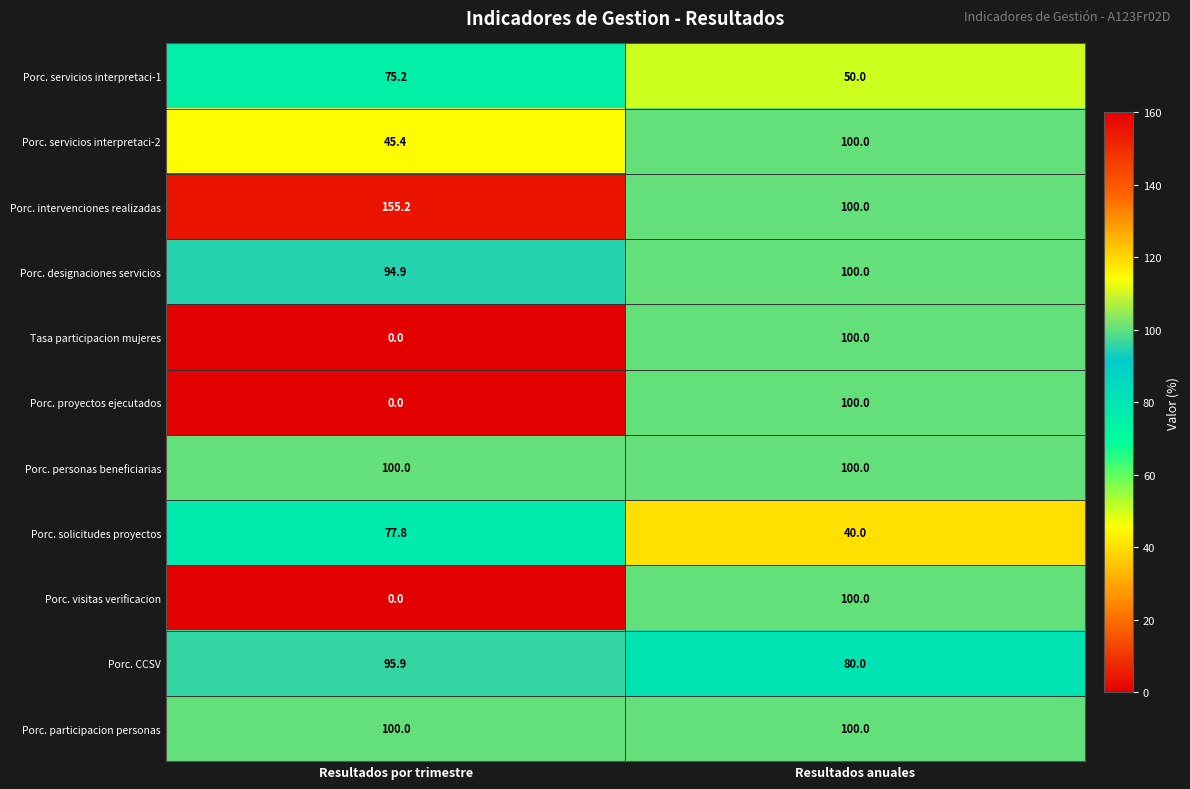

Reading left to right, what are all the values shown in this chart?

Porc. servicios interpretaci-1: 75.2	50.0
Porc. servicios interpretaci-2: 45.4	100.0
Porc. intervenciones realizadas: 155.2	100.0
Porc. designaciones servicios: 94.9	100.0
Tasa participacion mujeres: 0.0	100.0
Porc. proyectos ejecutados: 0.0	100.0
Porc. personas beneficiarias: 100.0	100.0
Porc. solicitudes proyectos: 77.8	40.0
Porc. visitas verificacion: 0.0	100.0
Porc. CCSV: 95.9	80.0
Porc. participacion personas: 100.0	100.0